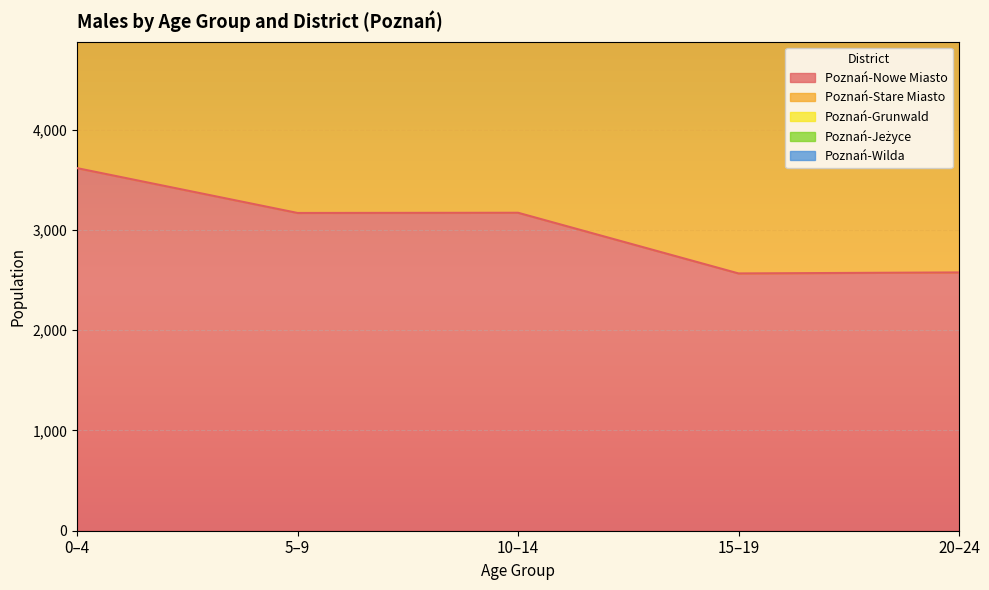

Where is Poznań-Grunwald nearest to the value 12668?

10–14